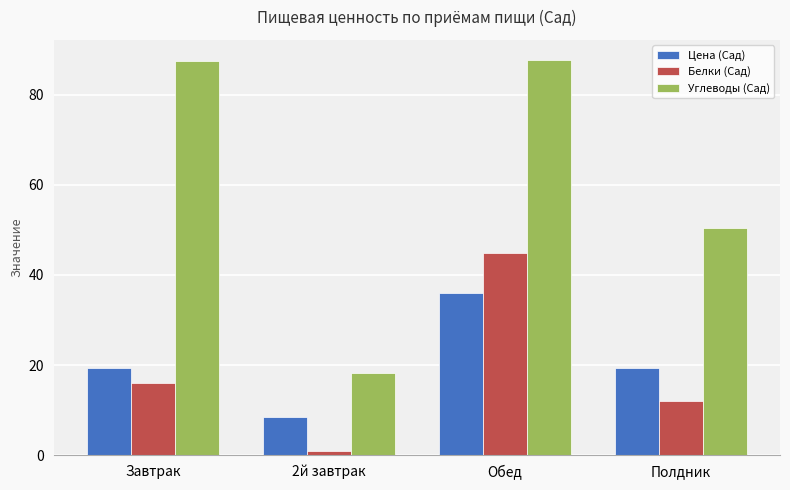

What is the average value of the Цена (Сад) series?

20.8